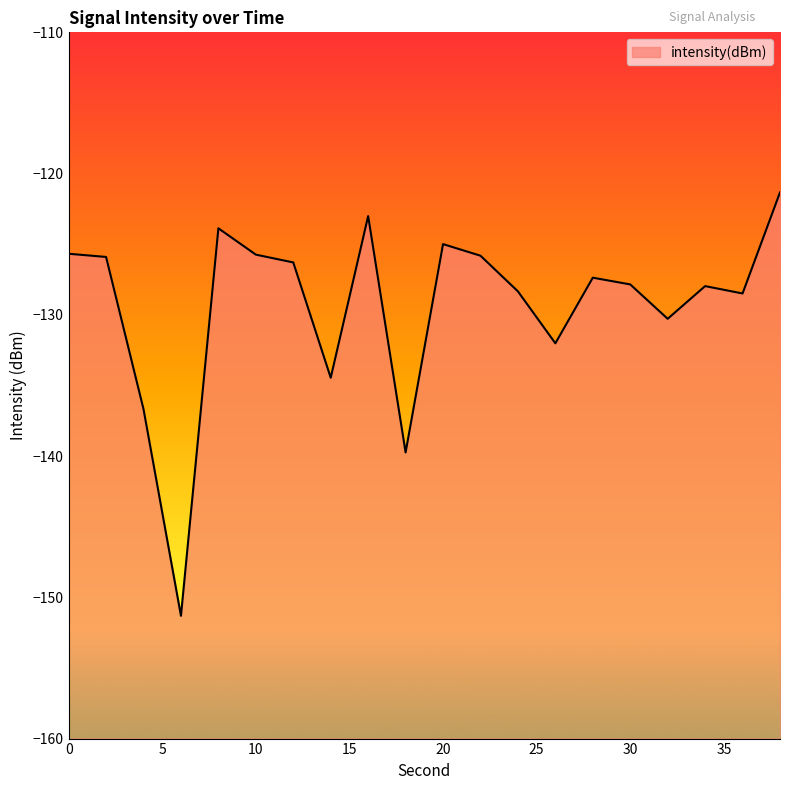

Rank the categories by value from lowest to highest.

6, 18, 4, 14, 26, 32, 36, 24, 34, 30, 28, 12, 2, 22, 10, 0, 20, 8, 16, 38